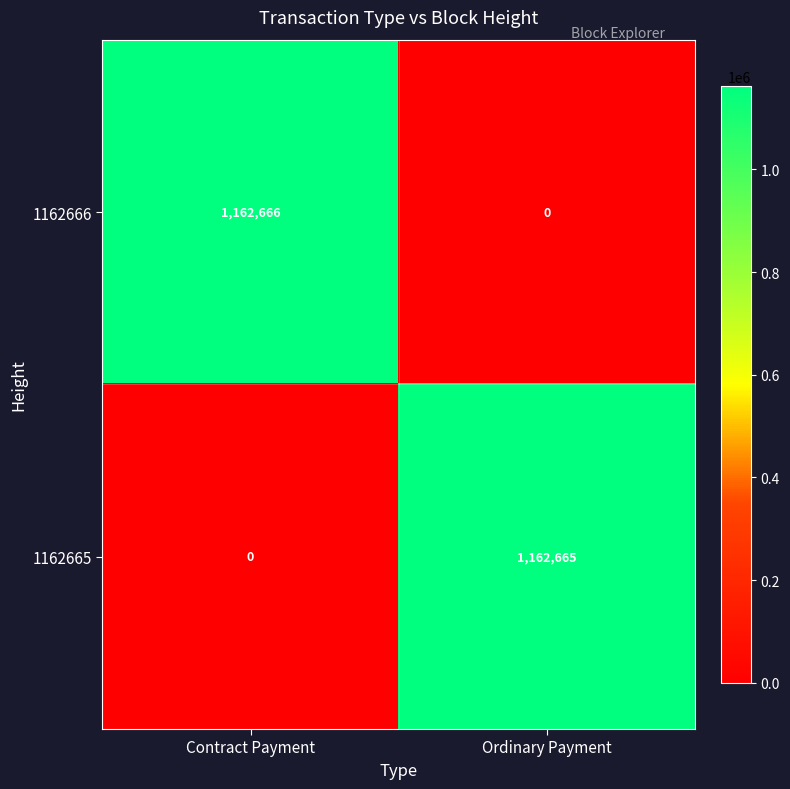

Rank the categories by 1162665 value from highest to lowest.

Ordinary Payment, Contract Payment